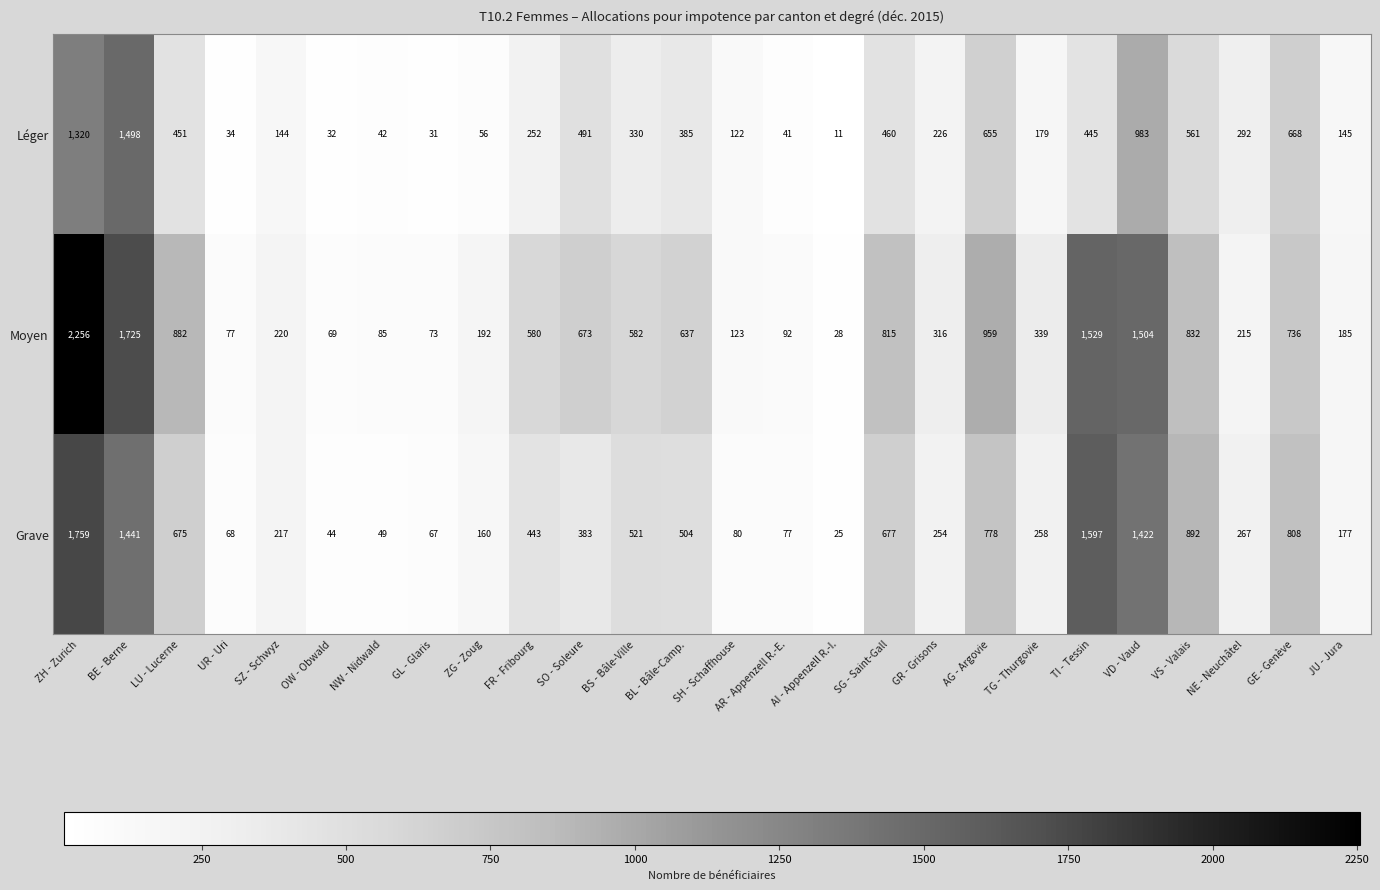

What value does the Grave series have at VD - Vaud?

1422